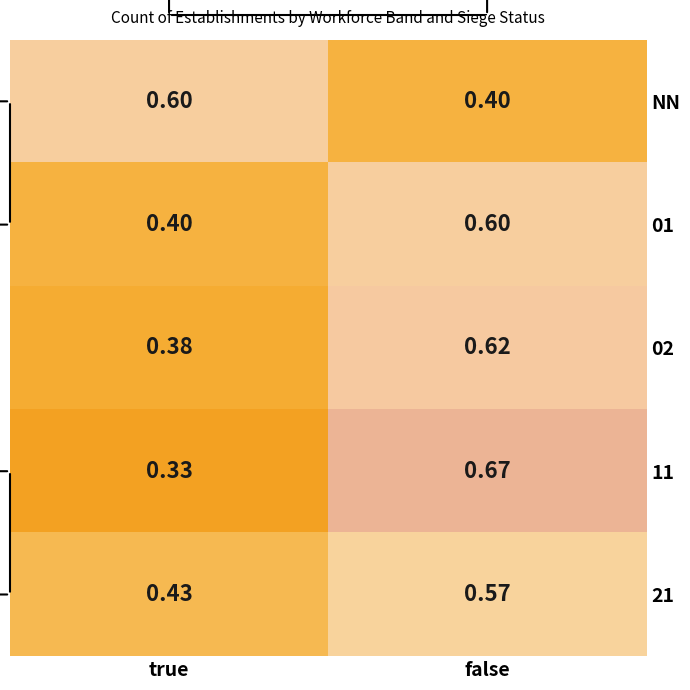

List the labels in order of 02 value, largest first.

false, true